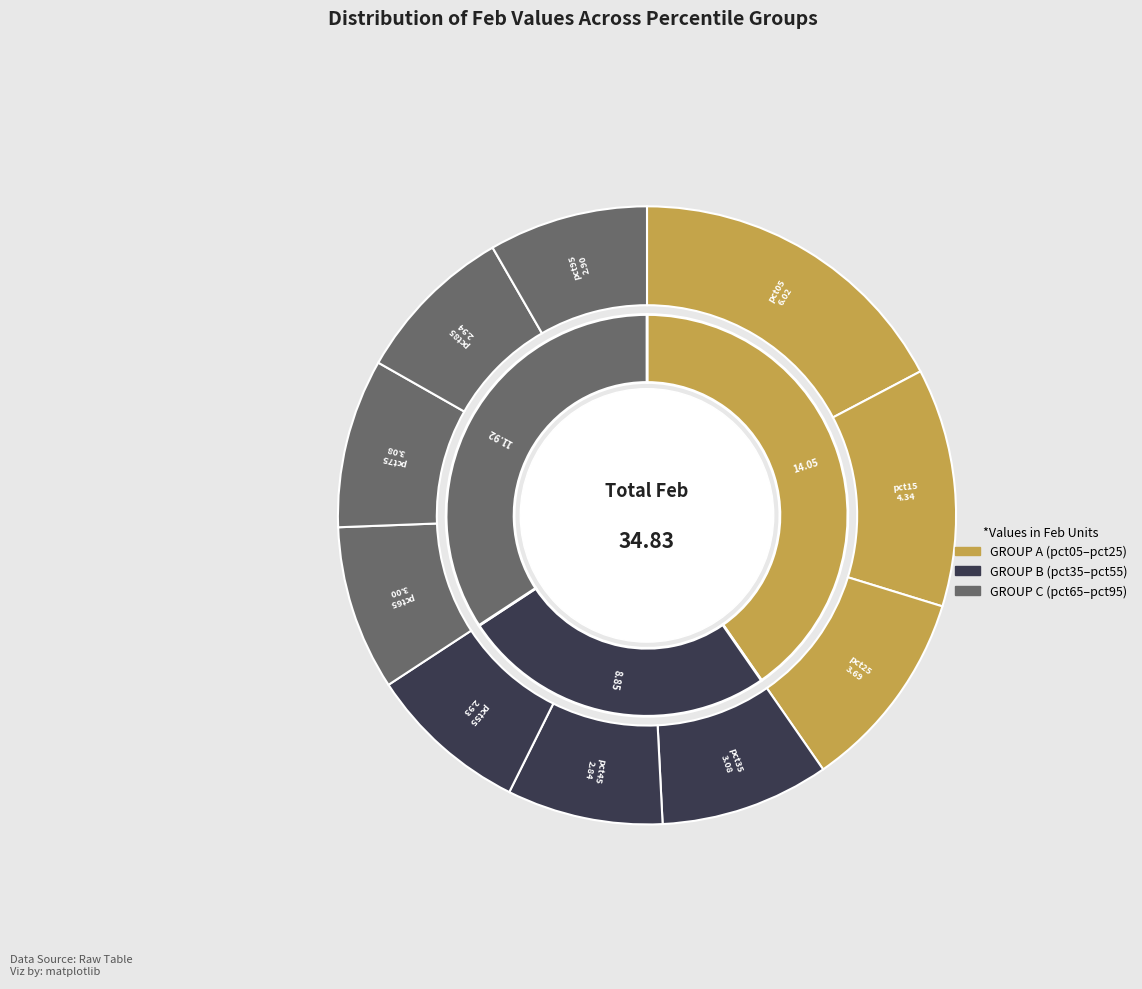

How many slices are in this pie chart?

10